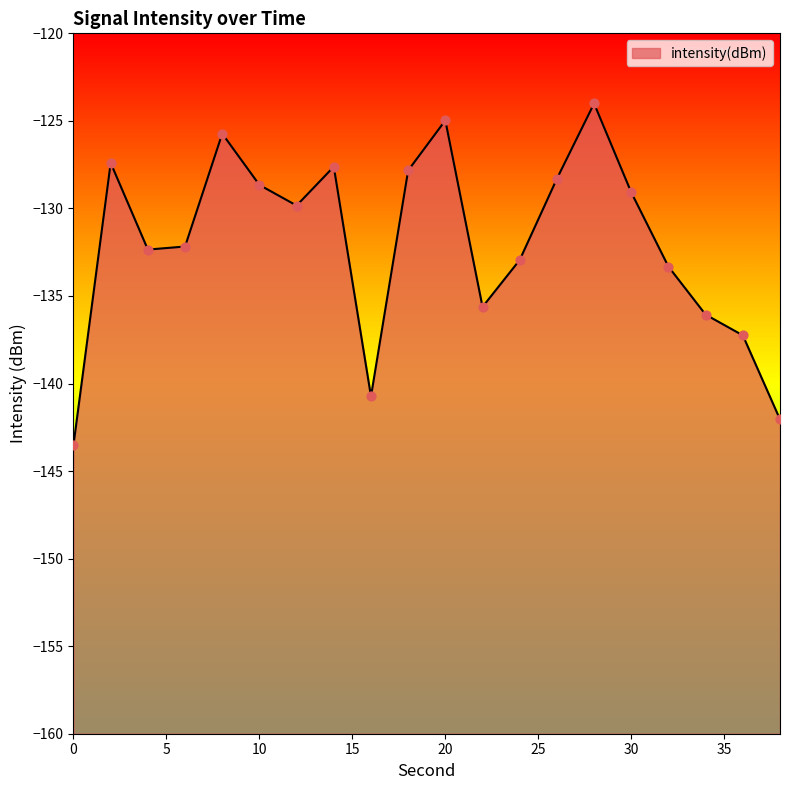

Which has a higher value, 10 or 4?

10